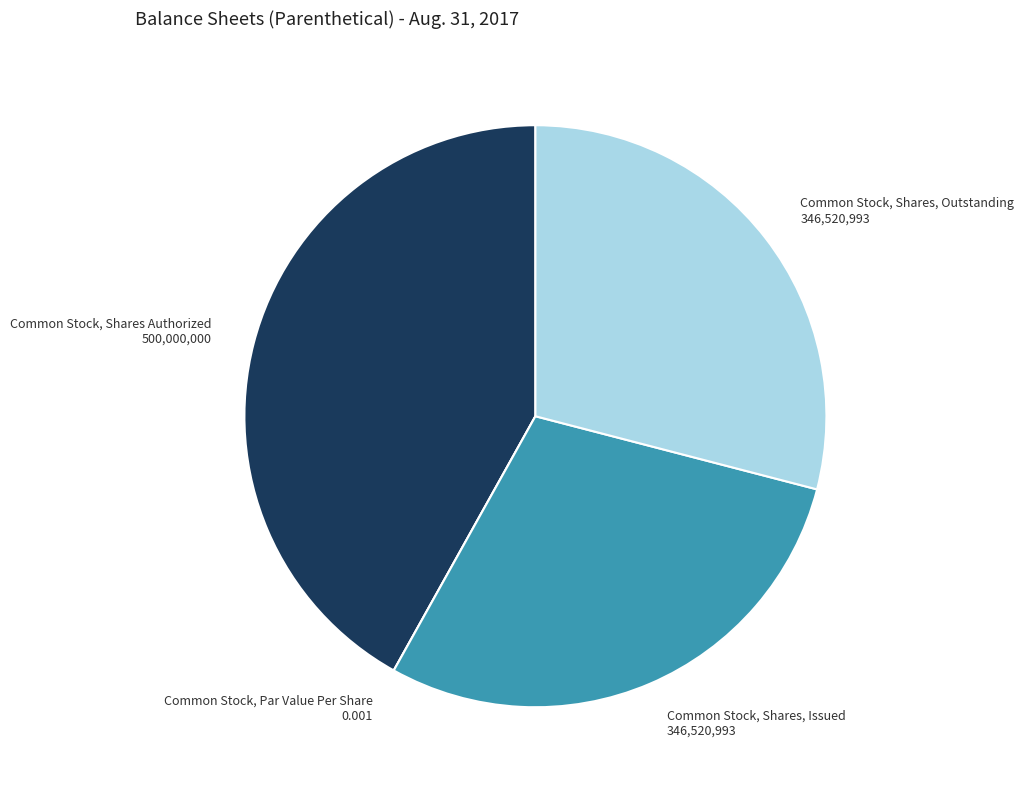

Combined, do Common Stock, Shares, Issued and Common Stock, Shares, Outstanding account for over 50%?

Yes